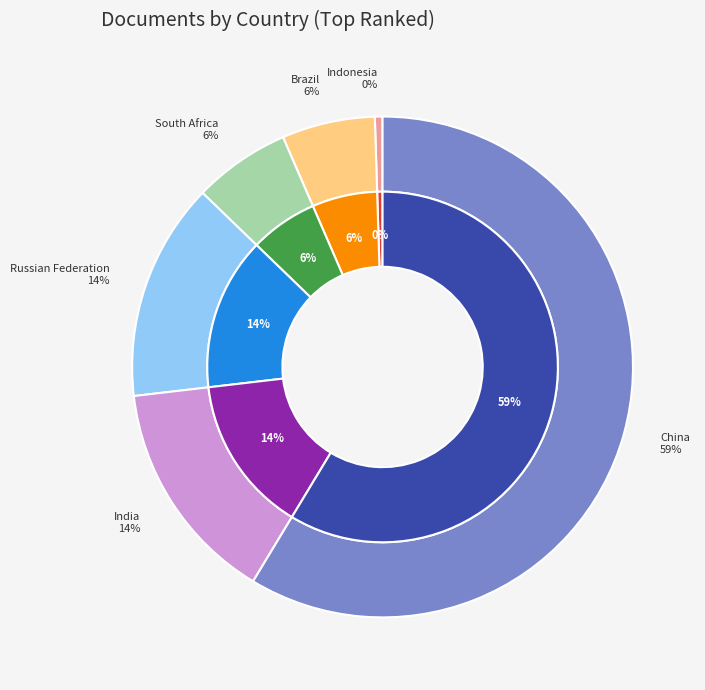

How many segments does this pie chart have?

6